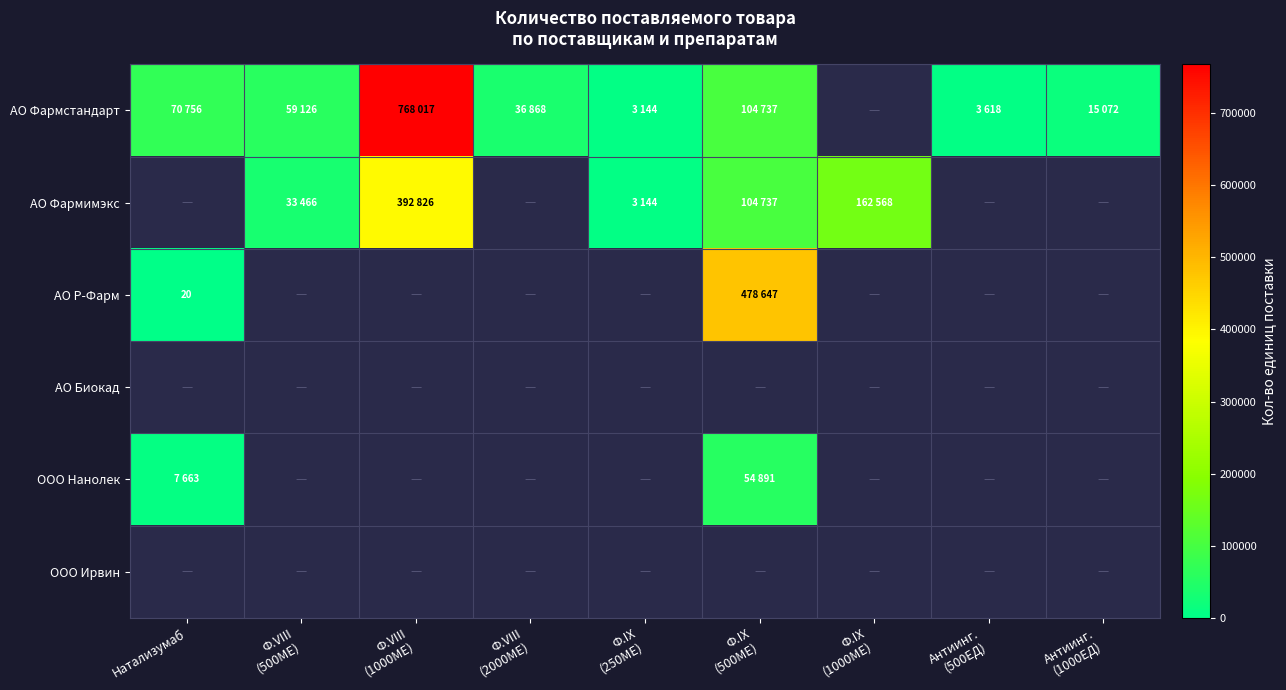

Count the number of data series in this chart.

6